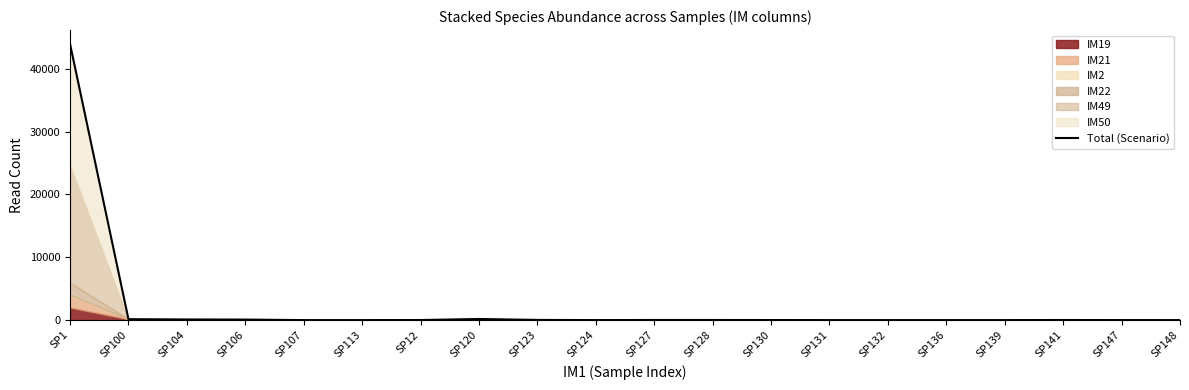

What is the difference between the values at SP139 and SP123?

28